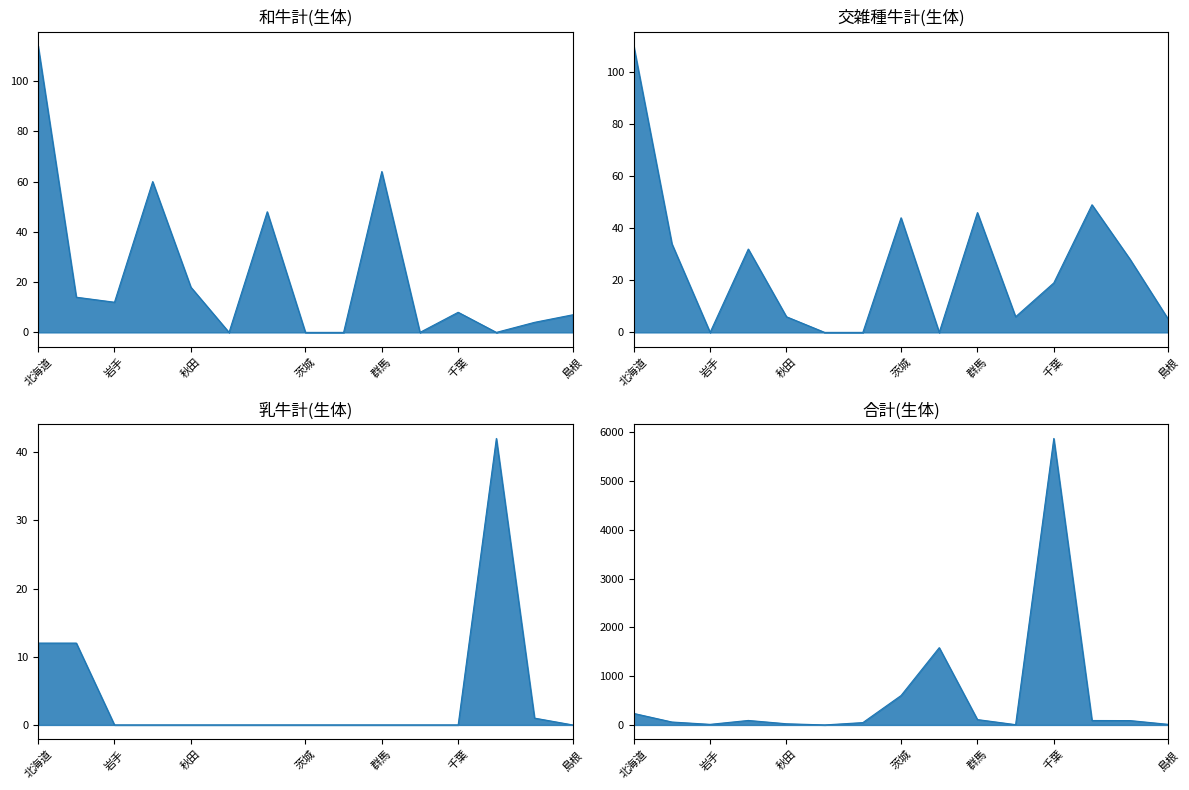

Rank the series by their maximum value, from lowest to highest.

乳牛計(生体)_line, 交雑種牛計(生体)_line, 和牛計(生体)_line, 合計(生体)_line